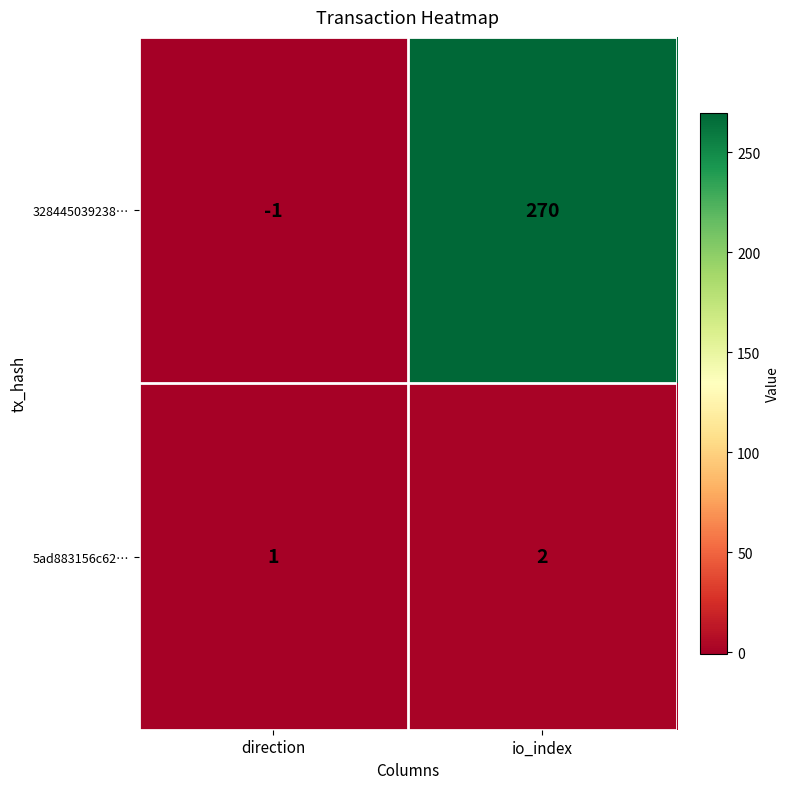

Which series has the widest spread of values?

328445039238…